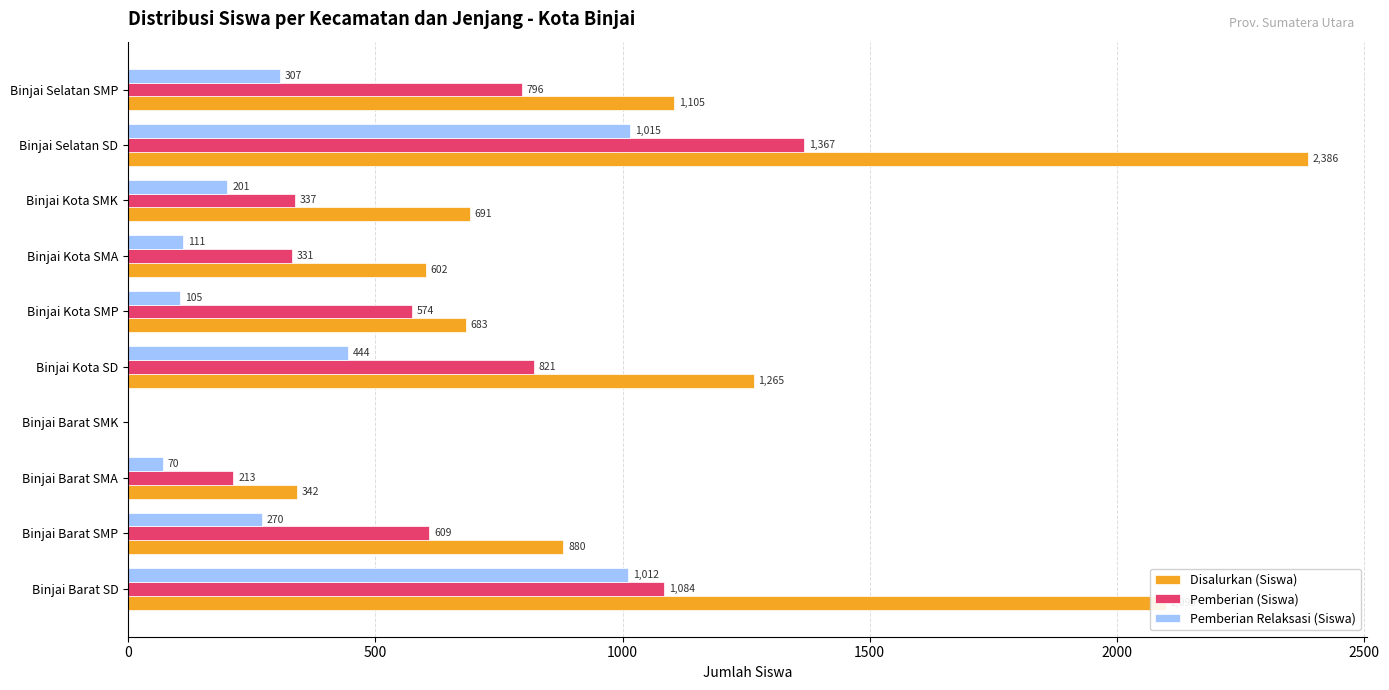

What is the approximate value of Pemberian (Siswa) at Binjai Barat SMA?

213